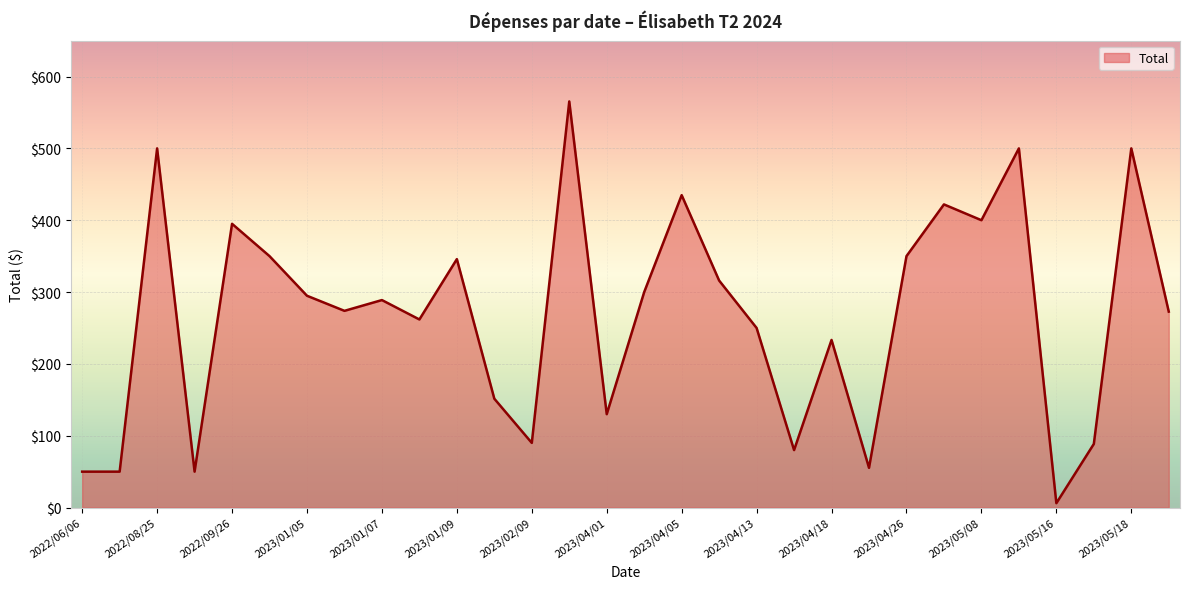

What is the difference between the maximum and minimum values?

559.2